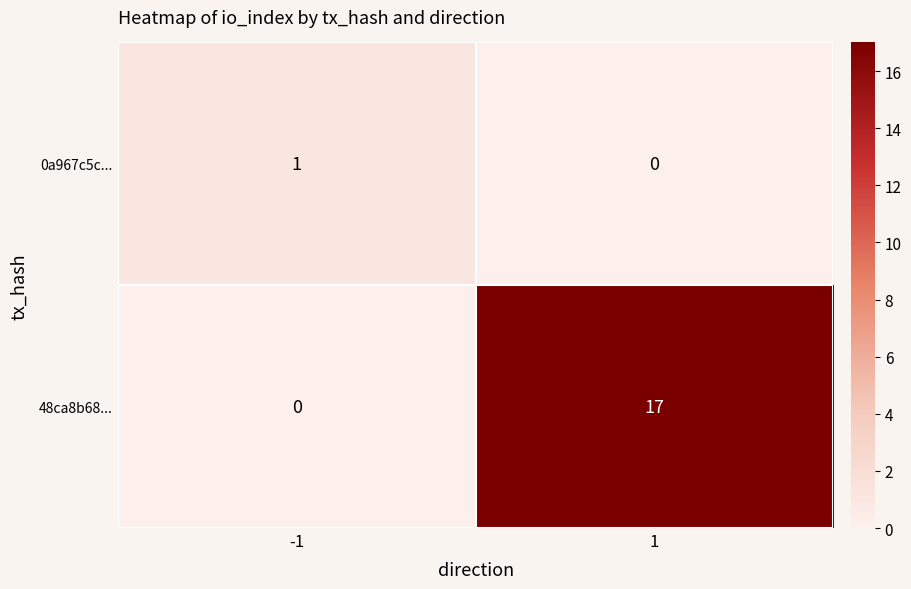

How many data points does each series have?

2